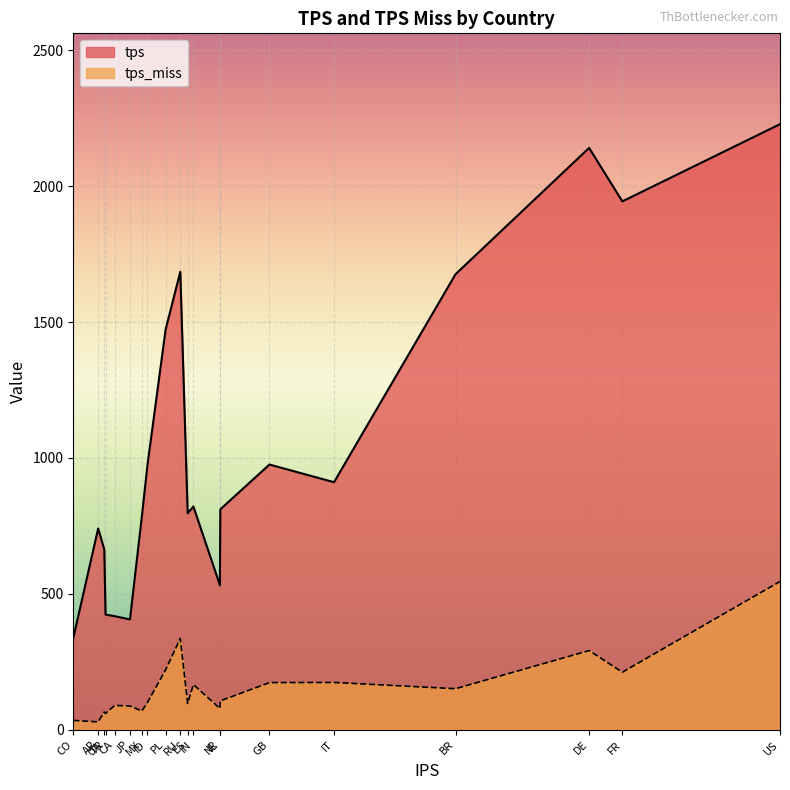

Between BR and CO, which is larger?

BR